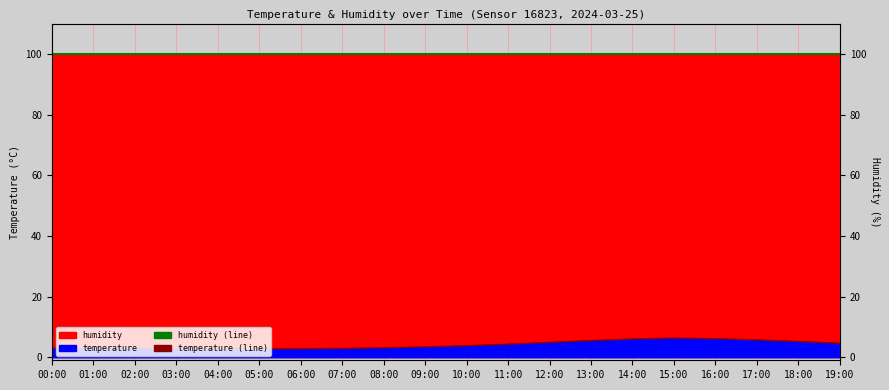

What is the label of the 19th point from the right?

01:00